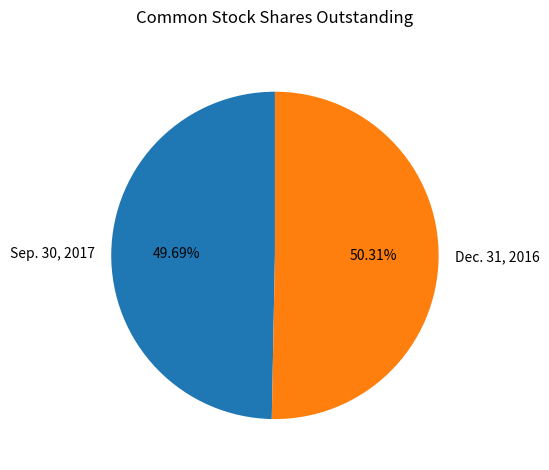

Is Dec. 31, 2016 the majority of the pie?

Yes